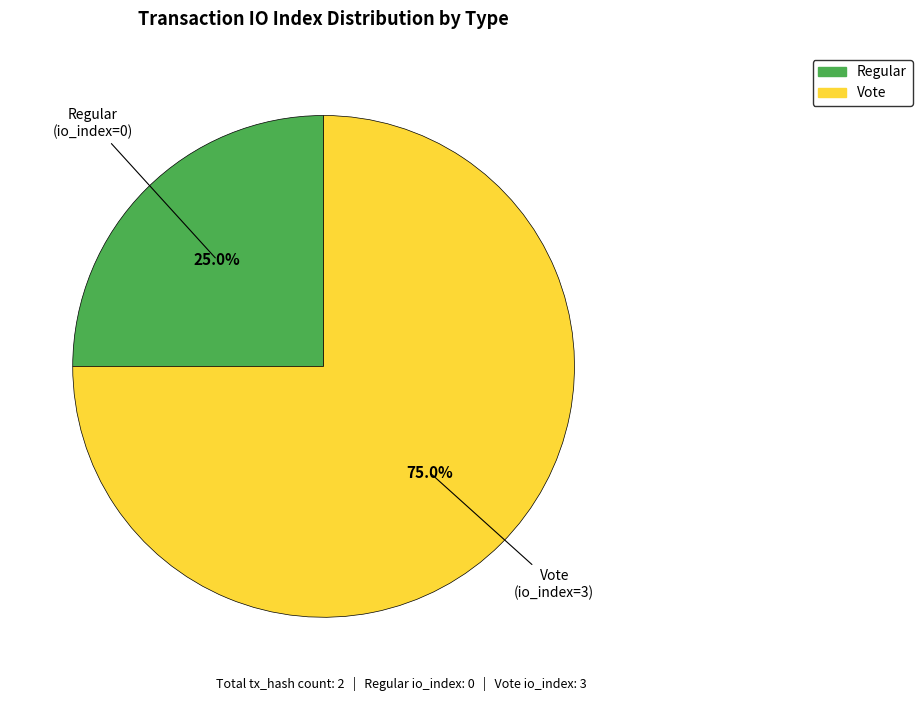

Does any single category account for the majority?

Yes